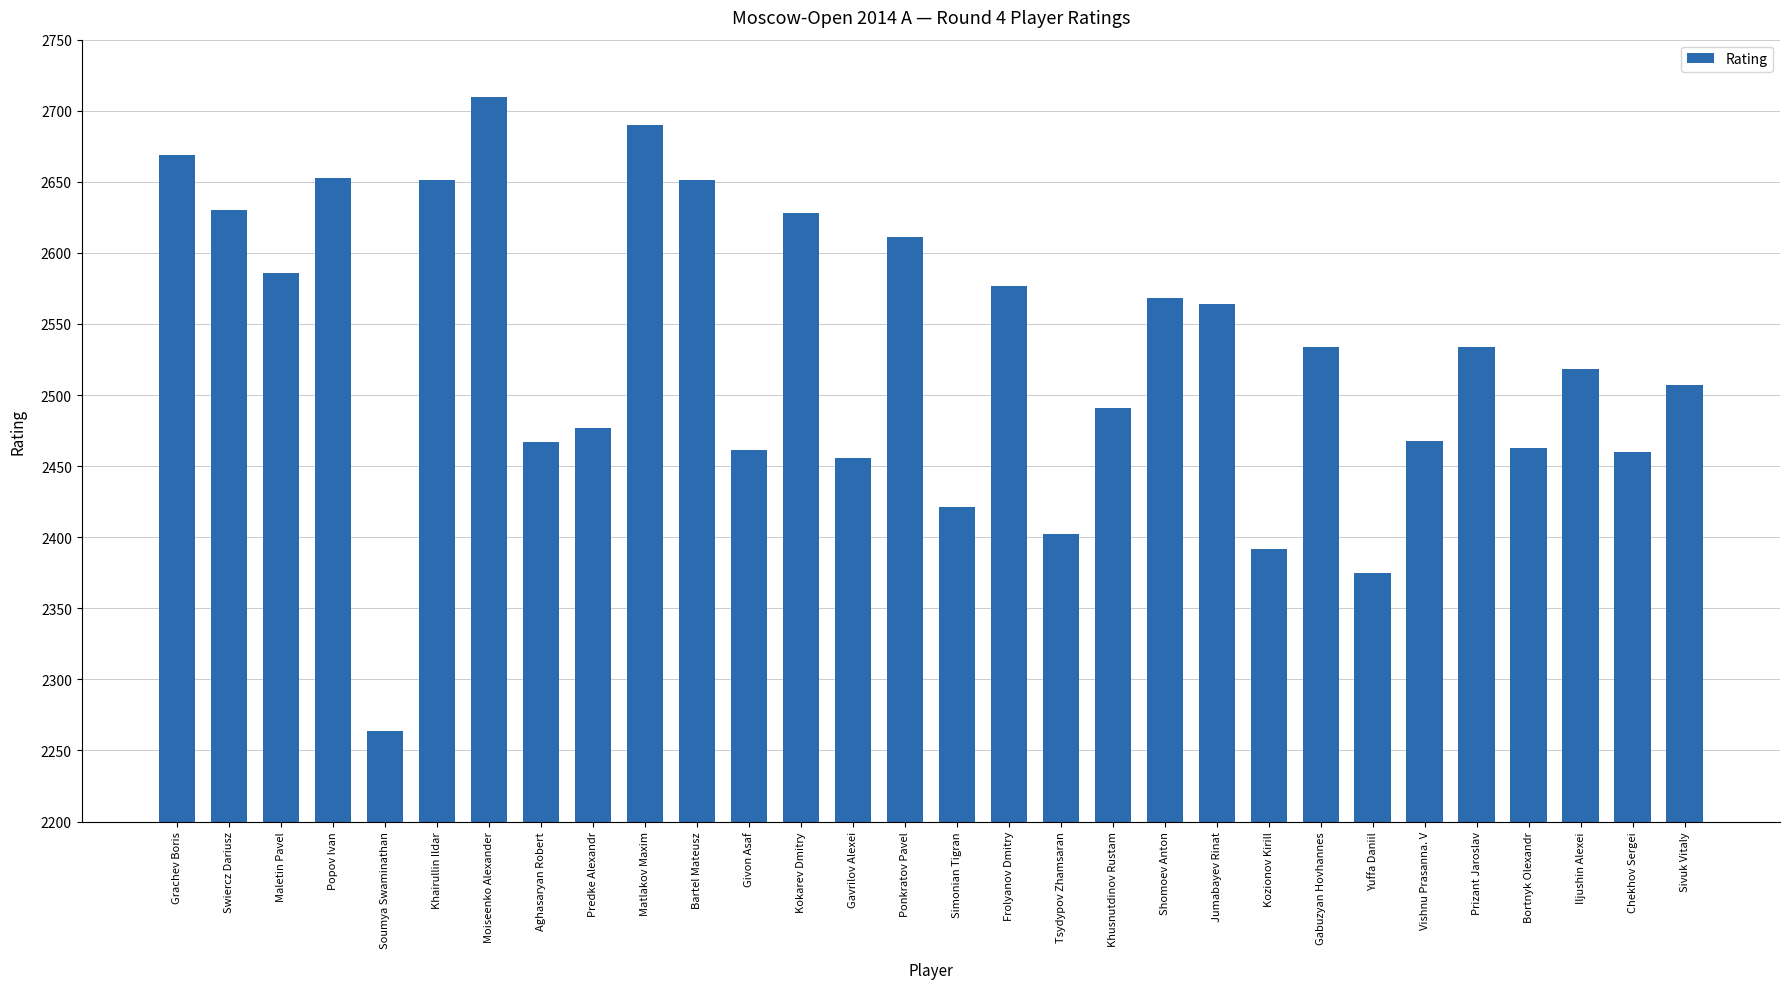

At which label does the data first exceed 2534?

Grachev Boris